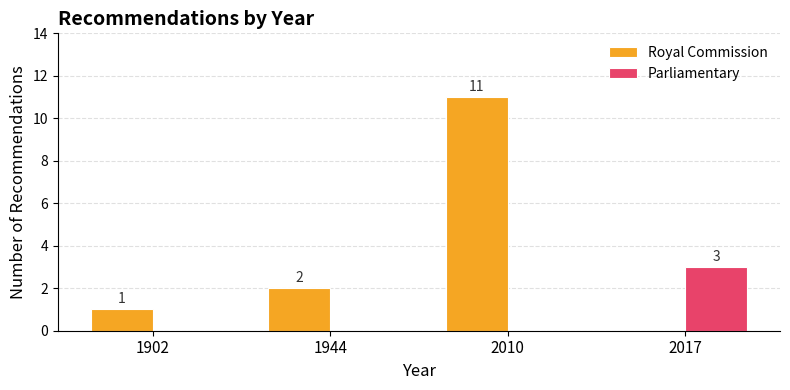

What is the highest value of the Royal Commission series?

11